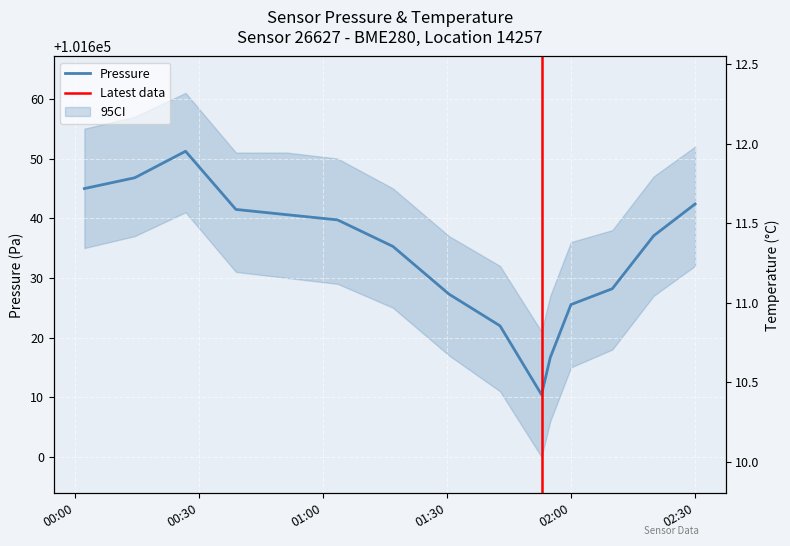

How many categories are shown in the chart?

15